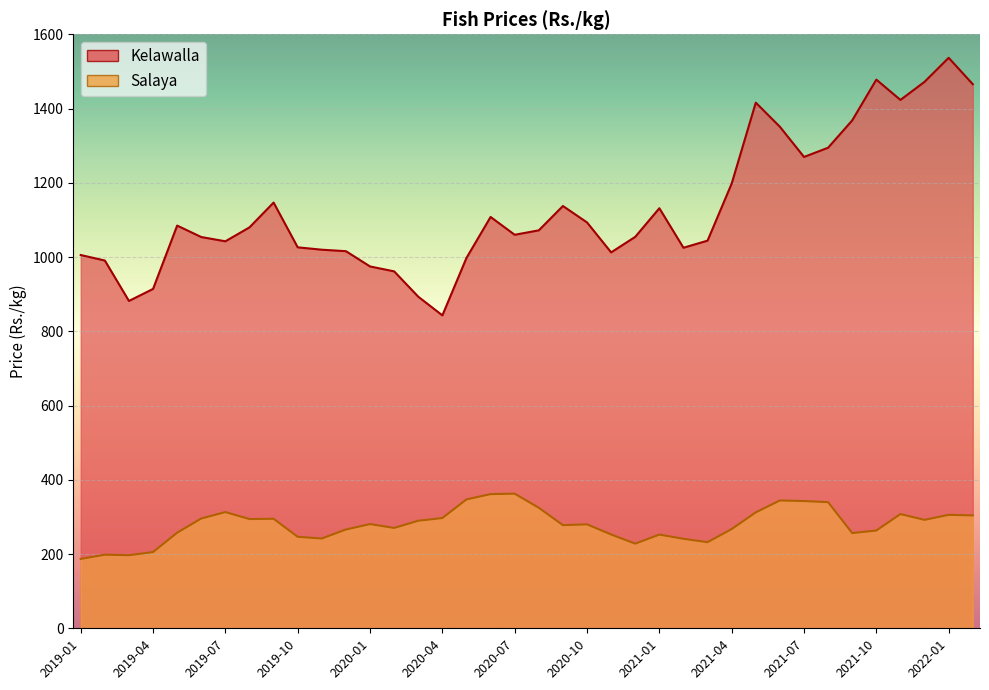

How many data points in Salaya are above 280?

19